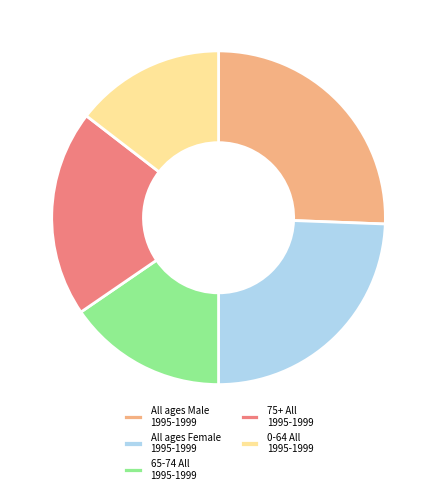

Which has a higher value, All ages Female 1995-1999 or 65-74 All 1995-1999?

All ages Female 1995-1999